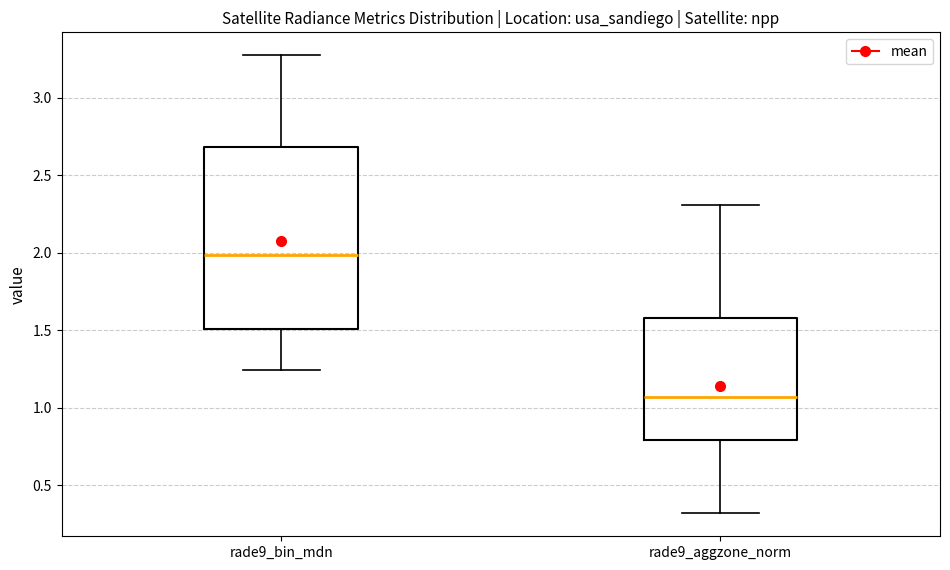

Comparing the boxes themselves (not the whiskers), which one is the tallest?

rade9_bin_mdn